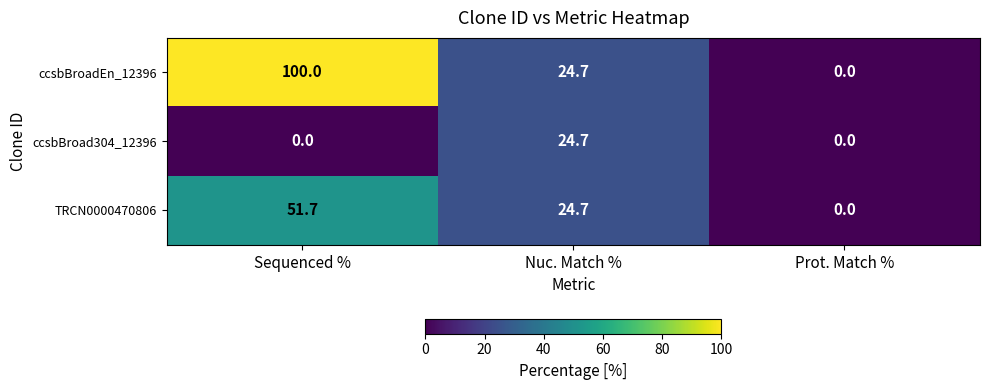

At which label does ccsbBroad304_12396 reach its peak?

Nuc. Match %